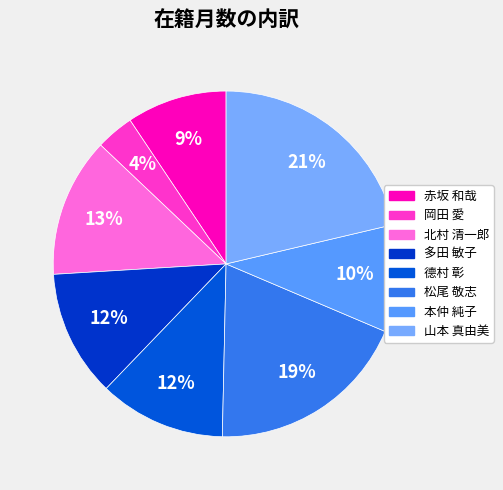

True or false: 多田 敏子 accounts for 1% of the total.

False